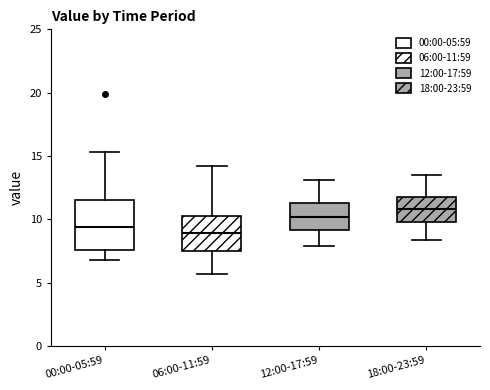

Reading left to right, transcribe this box plot: for each box, give where its median line is, the range the box spans, and where its two whiskers end, as read against the y-axis. The values are not printed on the chart, so give them approximately, as read against the axis.

00:00-05:59: median 9.5, box 7.5 to 11.5, whiskers 7.0 to 15.5
06:00-11:59: median 9.0, box 7.5 to 10.5, whiskers 5.5 to 14.0
12:00-17:59: median 10.0, box 9.0 to 11.5, whiskers 8.0 to 13.0
18:00-23:59: median 11.0, box 10.0 to 12.0, whiskers 8.5 to 13.5